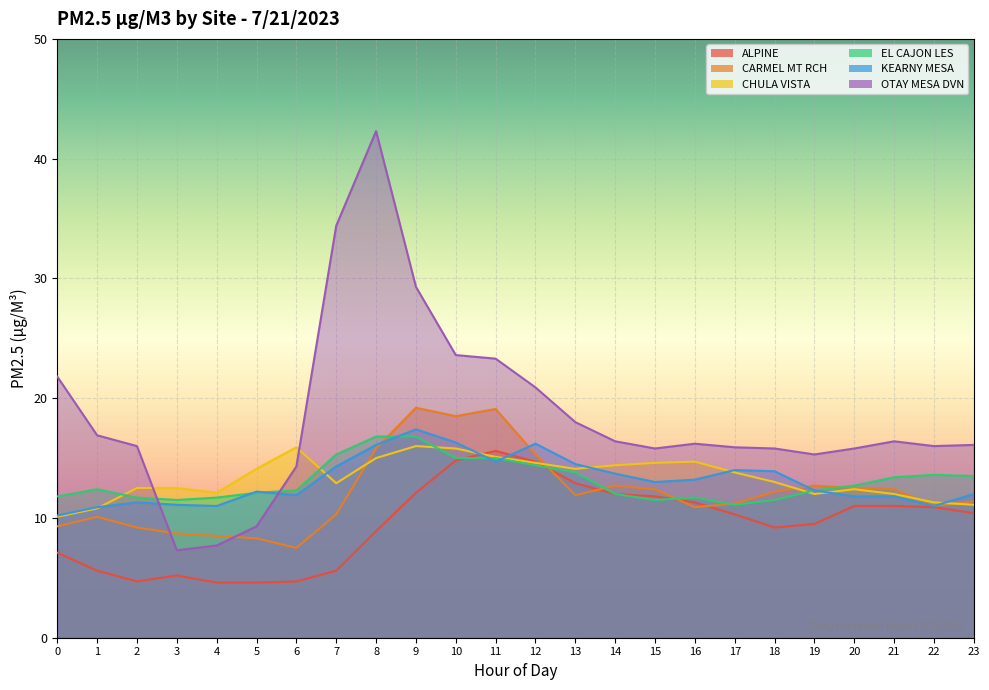

List the labels in order of EL CAJON LES value, largest first.

8, 9, 7, 10, 11, 12, 13, 22, 23, 21, 20, 1, 6, 19, 5, 14, 0, 2, 4, 16, 3, 15, 18, 17